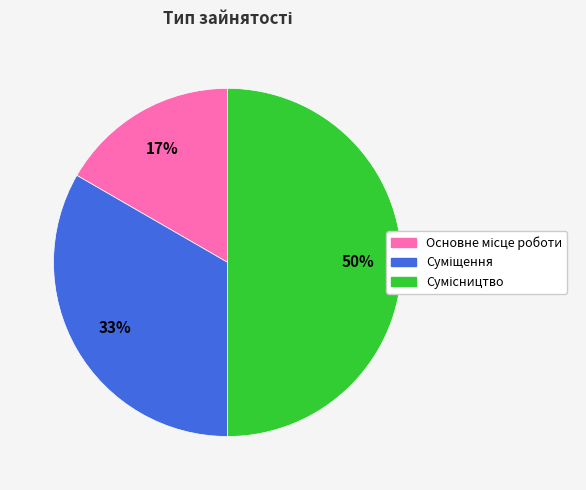

To the nearest percent, what is the difference between the largest and smallest slice percentages?

33%